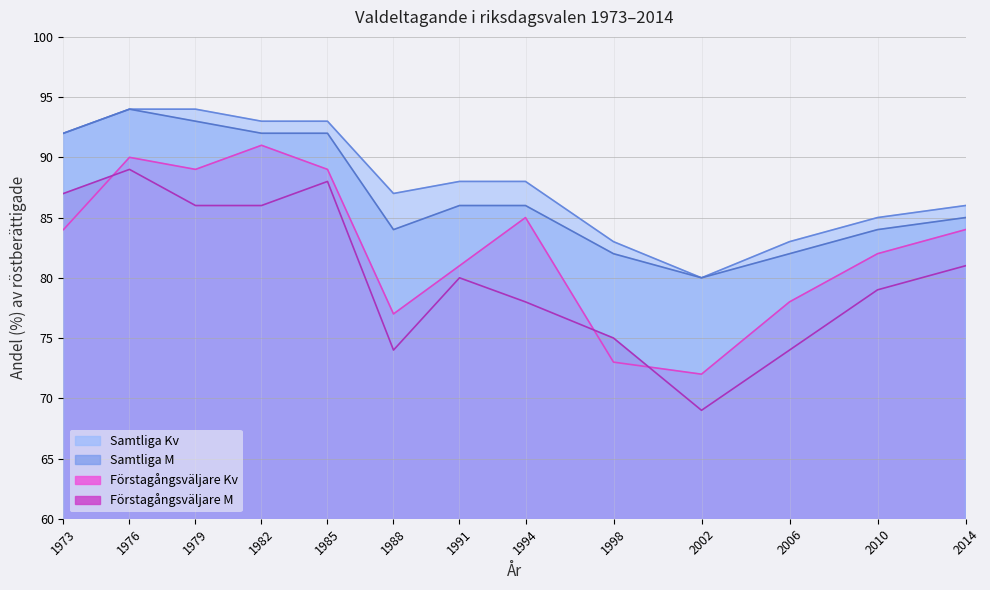

In Förstagångsväljare M, how many points are lower than both neighbors (excluding endpoints)?

2